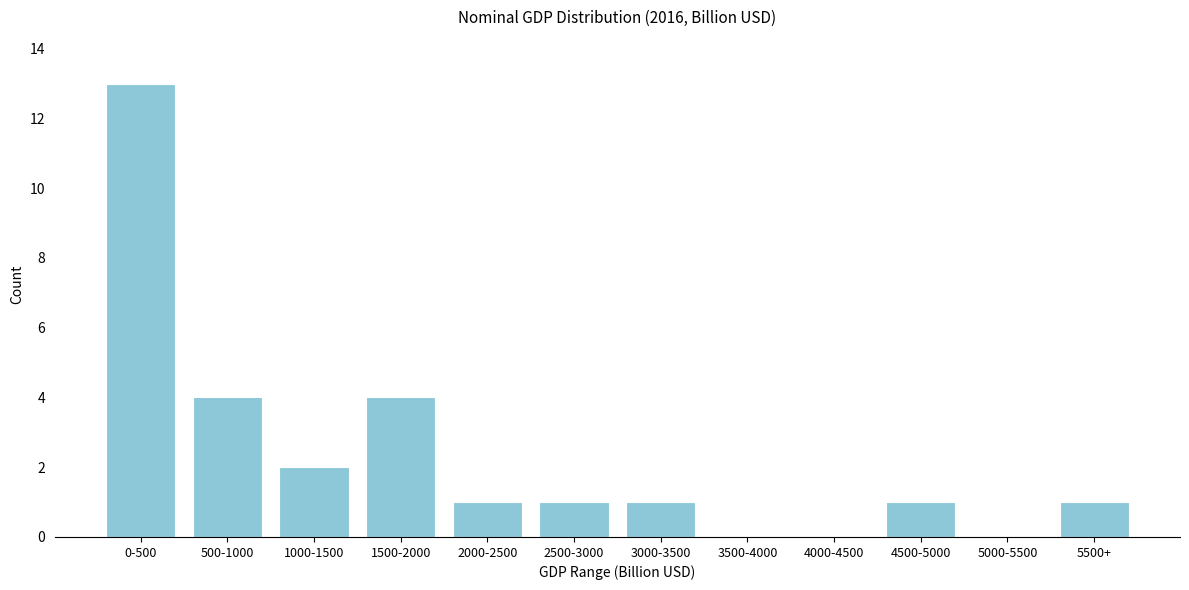

Reading left to right, list all the values displayed in this chart.

0-500=13	500-1000=4	1000-1500=2	1500-2000=4	2000-2500=1	2500-3000=1	3000-3500=1	3500-4000=0	4000-4500=0	4500-5000=1	5000-5500=0	5500+=1